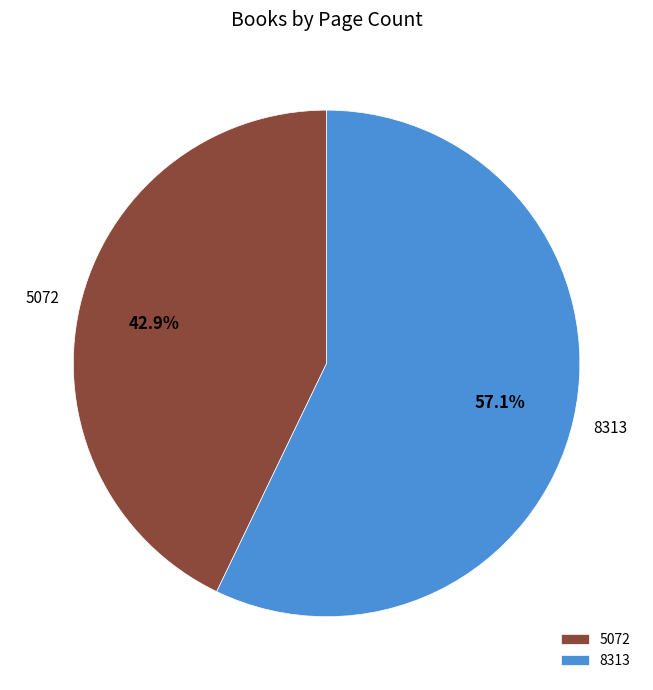

Does 5072 represent more than half of the total?

No